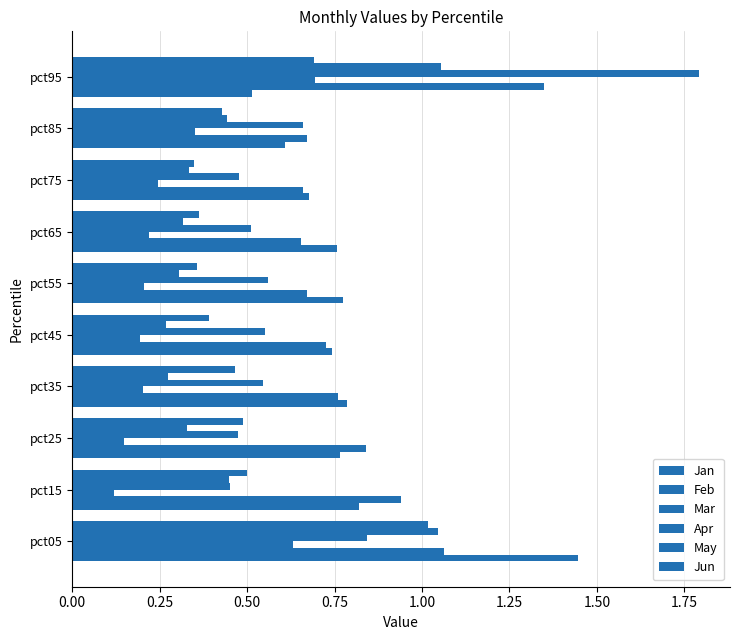

How many categories are shown in the chart?

10